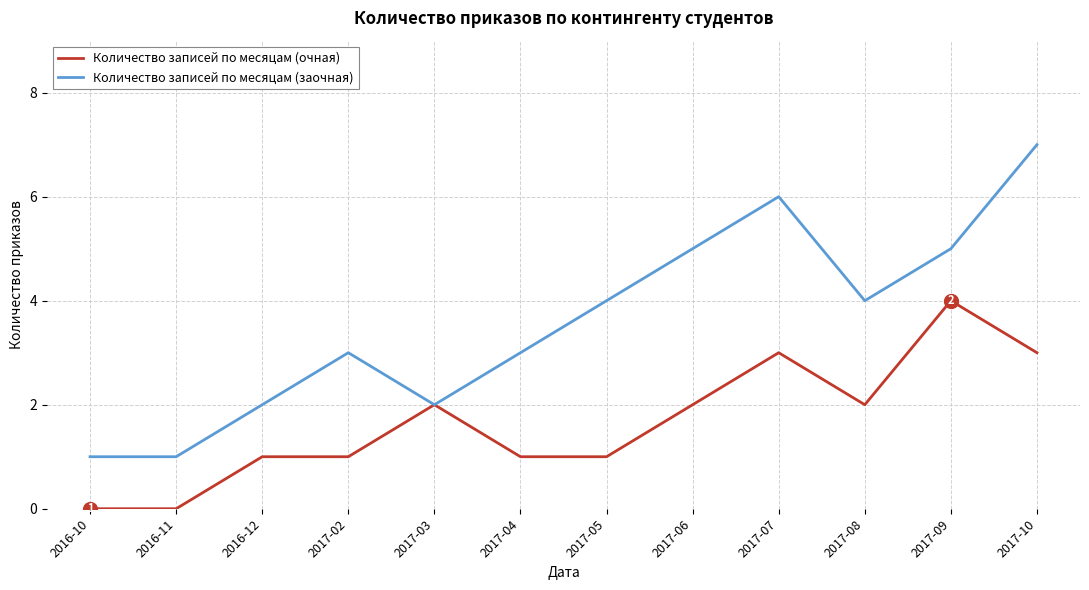

At which category does the chart reach its peak across all series?

2017-10